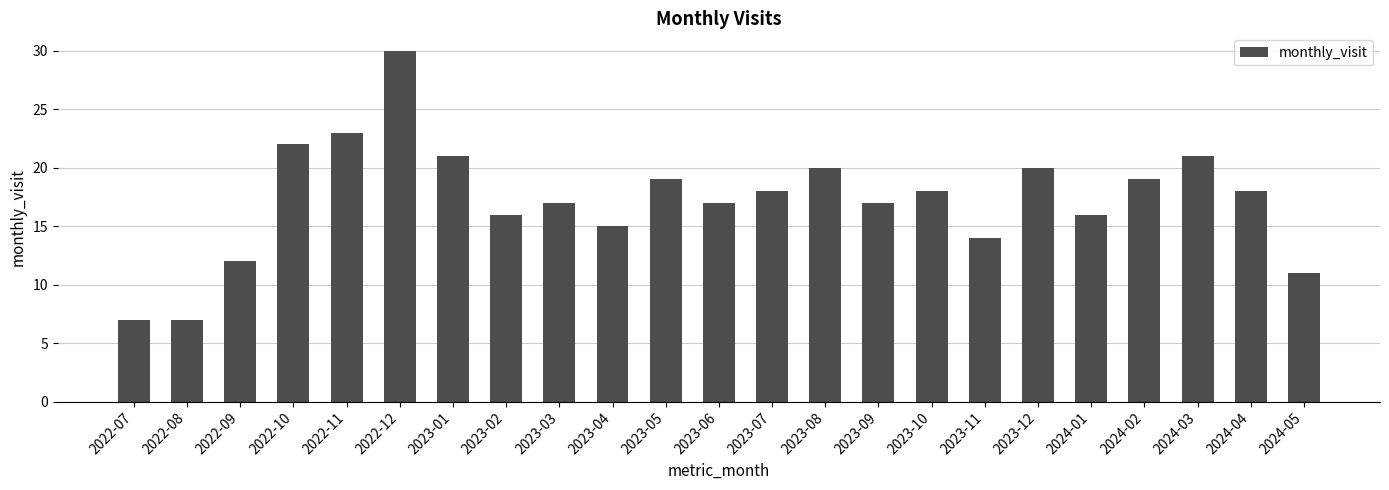

Reading left to right, transcribe all the data shown in this chart.

2022-07=7	2022-08=7	2022-09=12	2022-10=22	2022-11=23	2022-12=30	2023-01=21	2023-02=16	2023-03=17	2023-04=15	2023-05=19	2023-06=17	2023-07=18	2023-08=20	2023-09=17	2023-10=18	2023-11=14	2023-12=20	2024-01=16	2024-02=19	2024-03=21	2024-04=18	2024-05=11